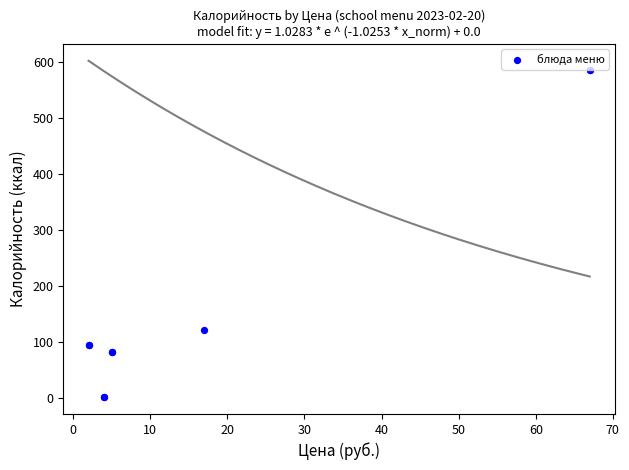

What Y value in the scatter plot is closest to 293?

122